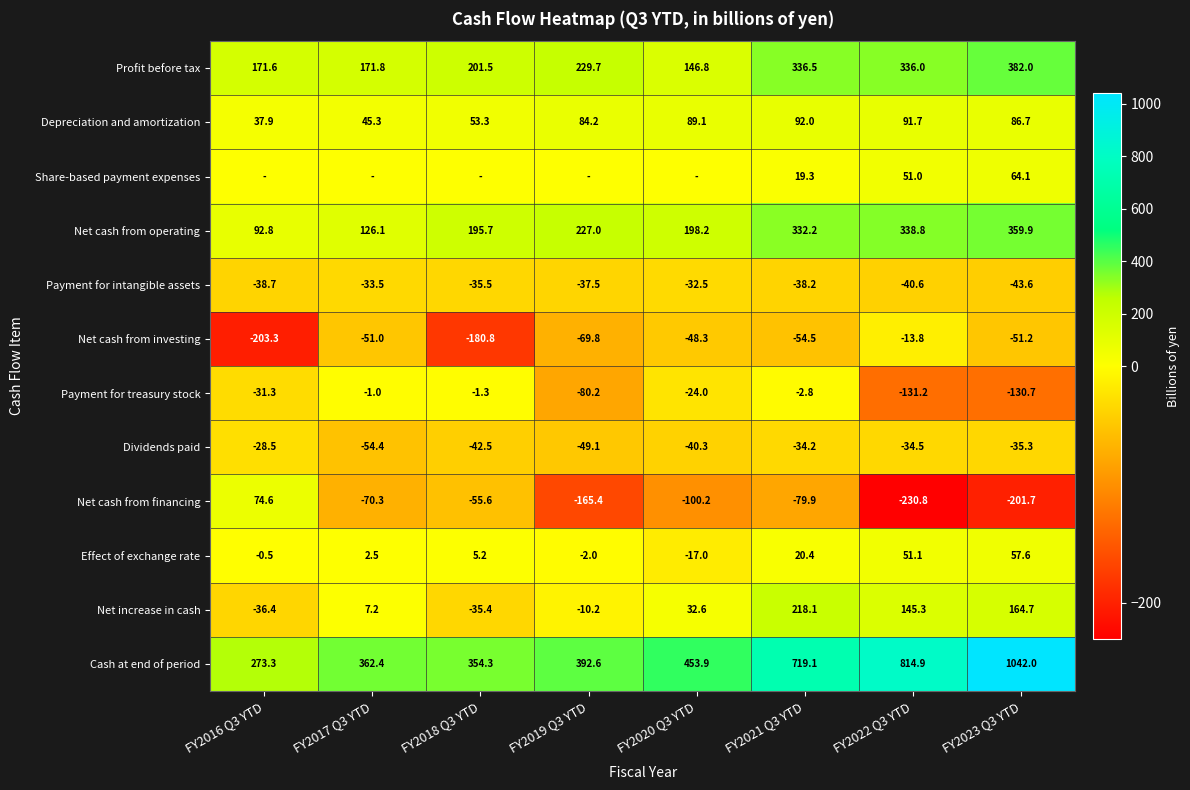

Rank the categories by Effect of exchange rate value from highest to lowest.

FY2023 Q3 YTD, FY2022 Q3 YTD, FY2021 Q3 YTD, FY2018 Q3 YTD, FY2017 Q3 YTD, FY2016 Q3 YTD, FY2019 Q3 YTD, FY2020 Q3 YTD